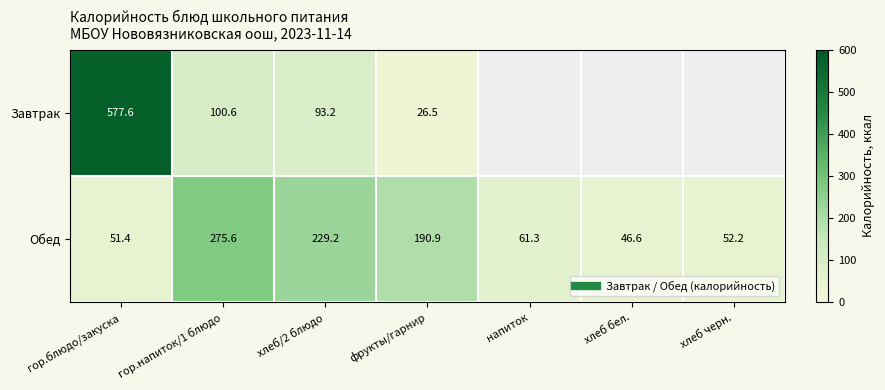

The Обед series shows 46.6 at хлеб бел.. True or false?

True